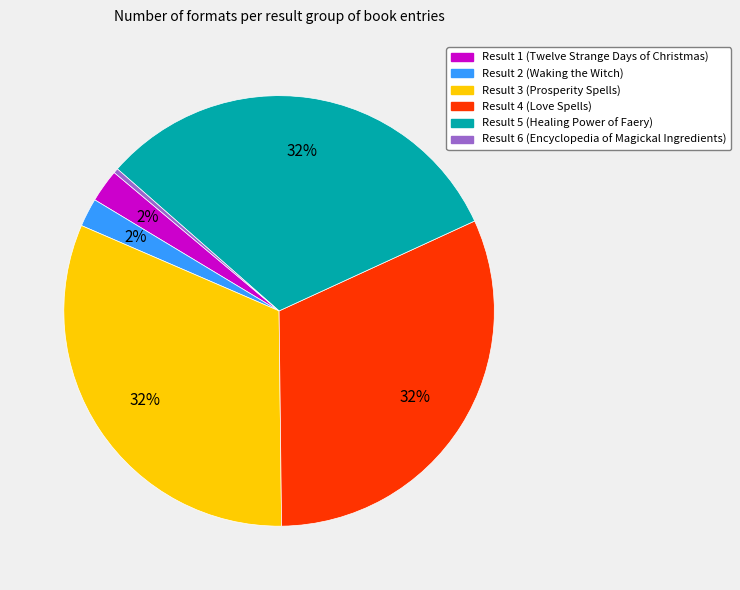

Which slice is the smallest?

Result 6 (Encyclopedia of Magickal Ingredients)